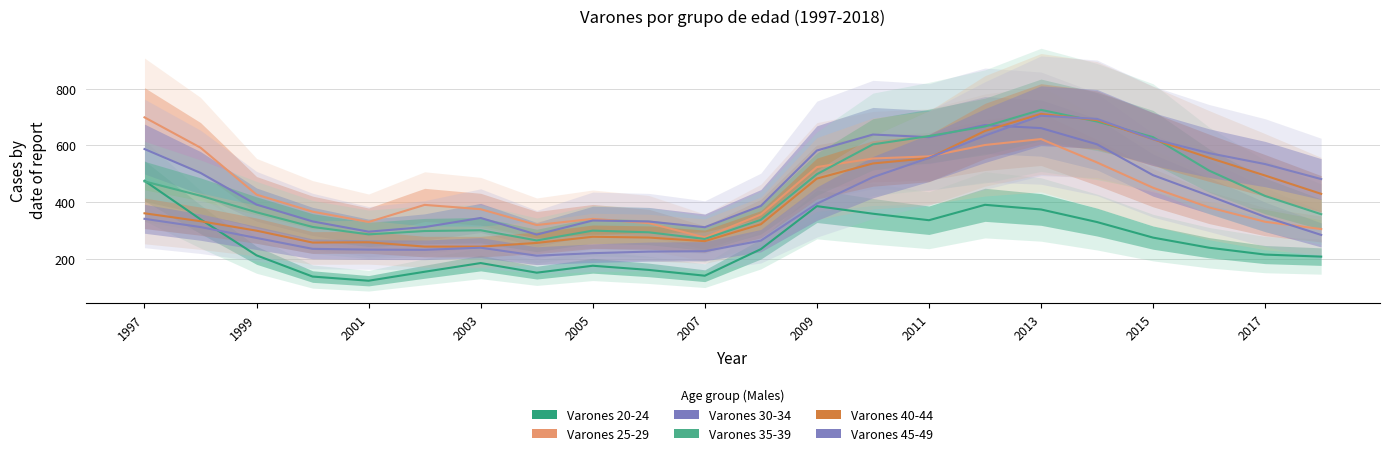

Which has a higher value, 2001 or 1999?

1999